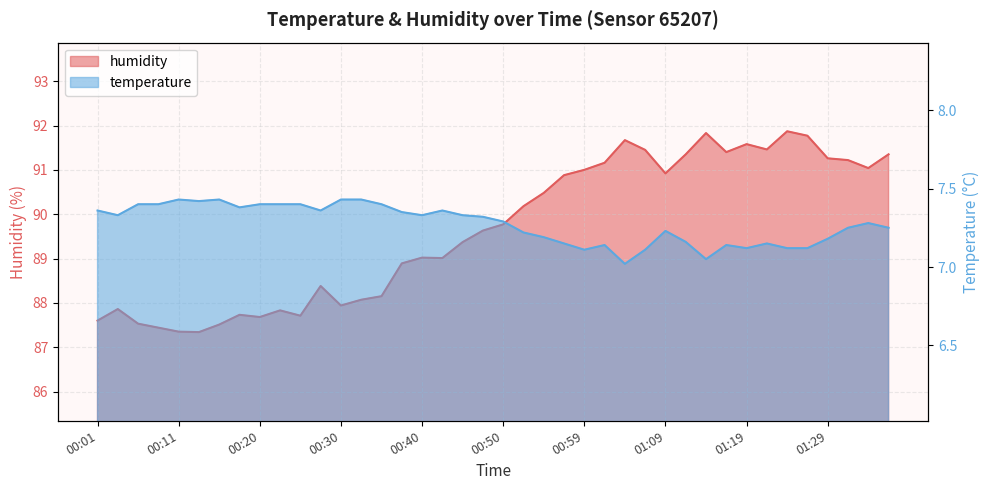

What are all the series names shown in the legend?

temperature, humidity